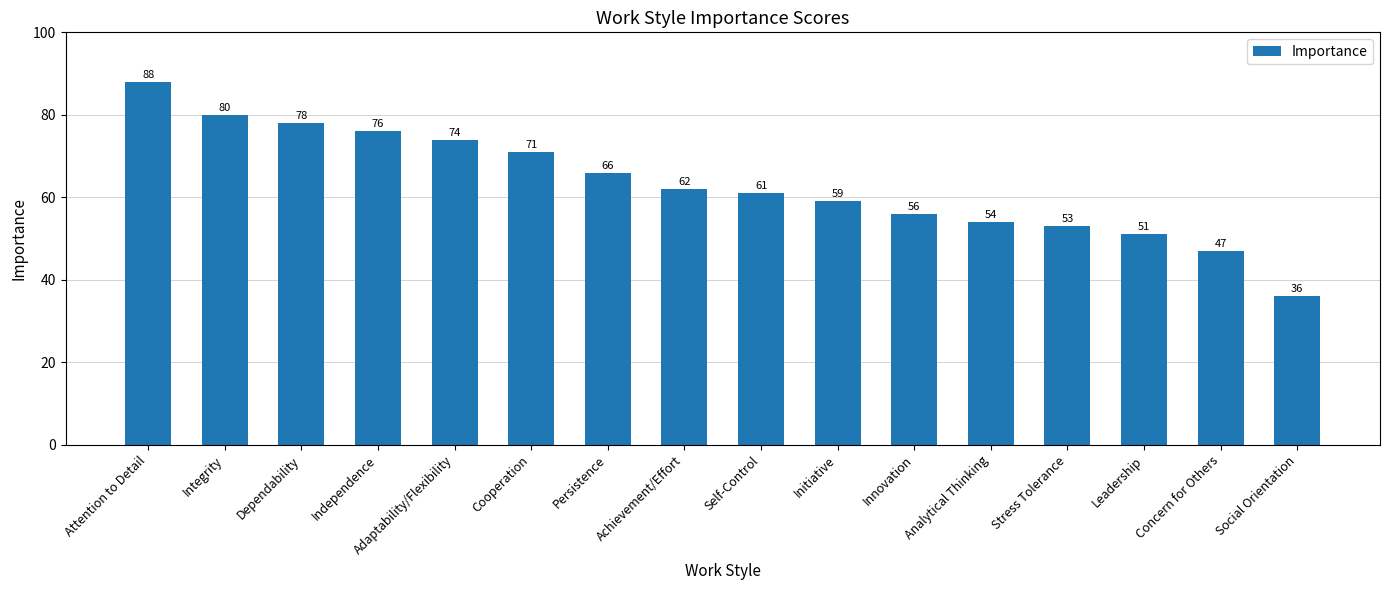

The value at Stress Tolerance is 53. True or false?

True